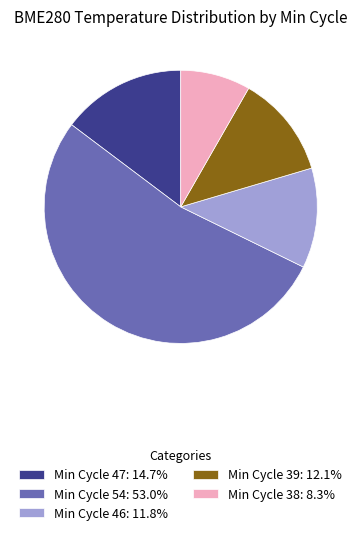

What is the ratio of the value at Min Cycle 46: 11.8% to the value at Min Cycle 39: 12.1%?

1.0